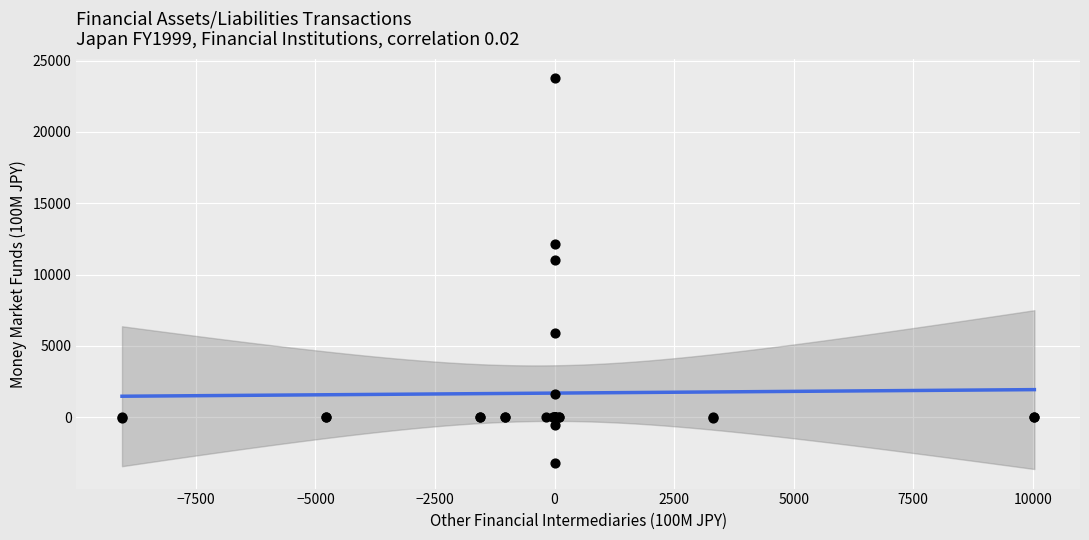

What Y value in the scatter plot is closest to 10289?

11006.8